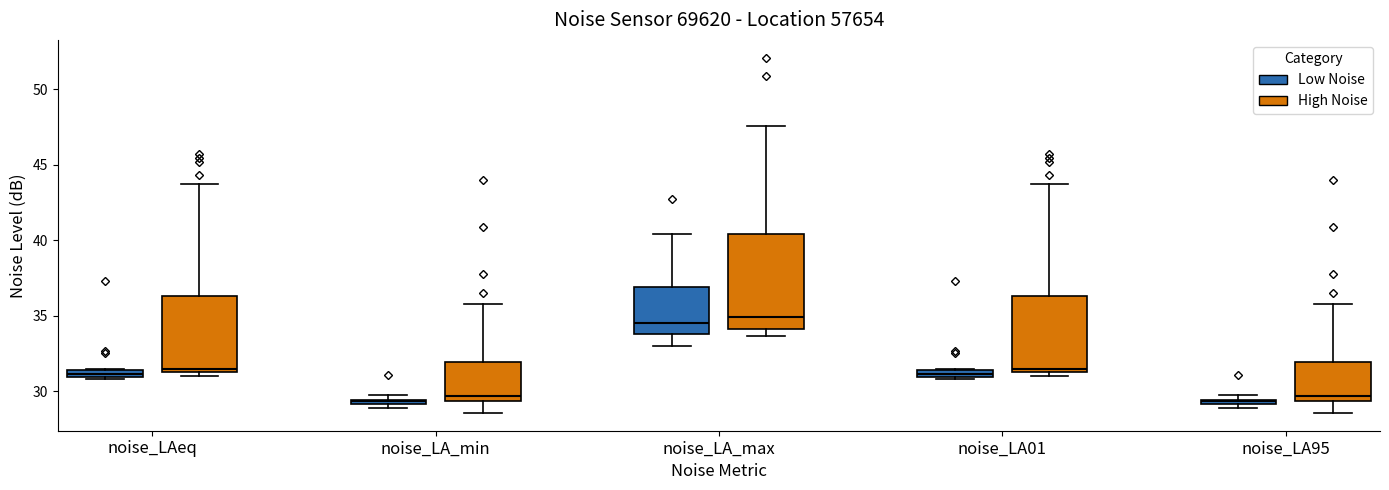

Where does the median line of the box for noise_LA01 (High Noise) sit on the y-axis? The values are not printed on the chart, so give them approximately, as read against the axis.

31.5